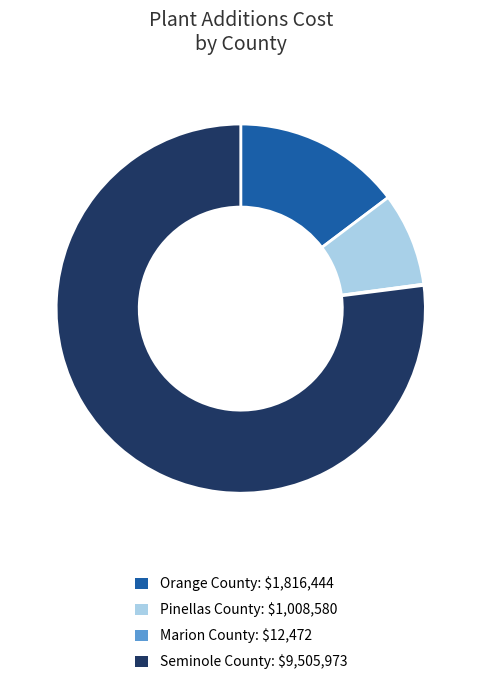

Is the sum of Orange County and Seminole County greater than half?

Yes